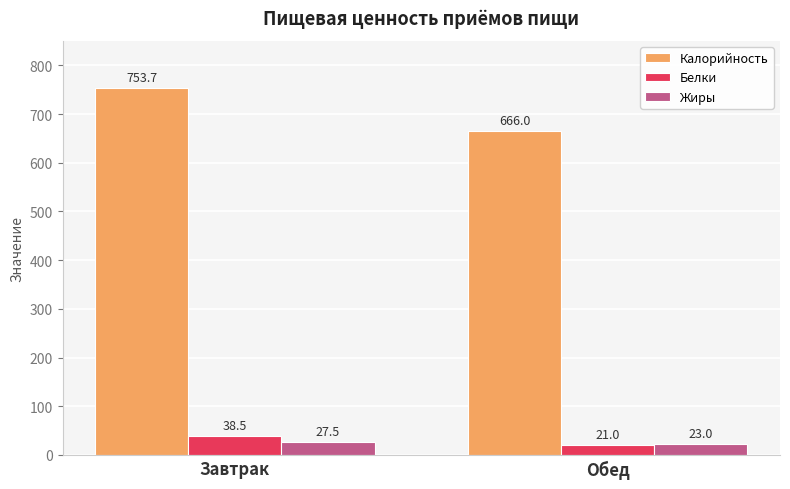

What is the label of the 1st bar from the right?

Обед